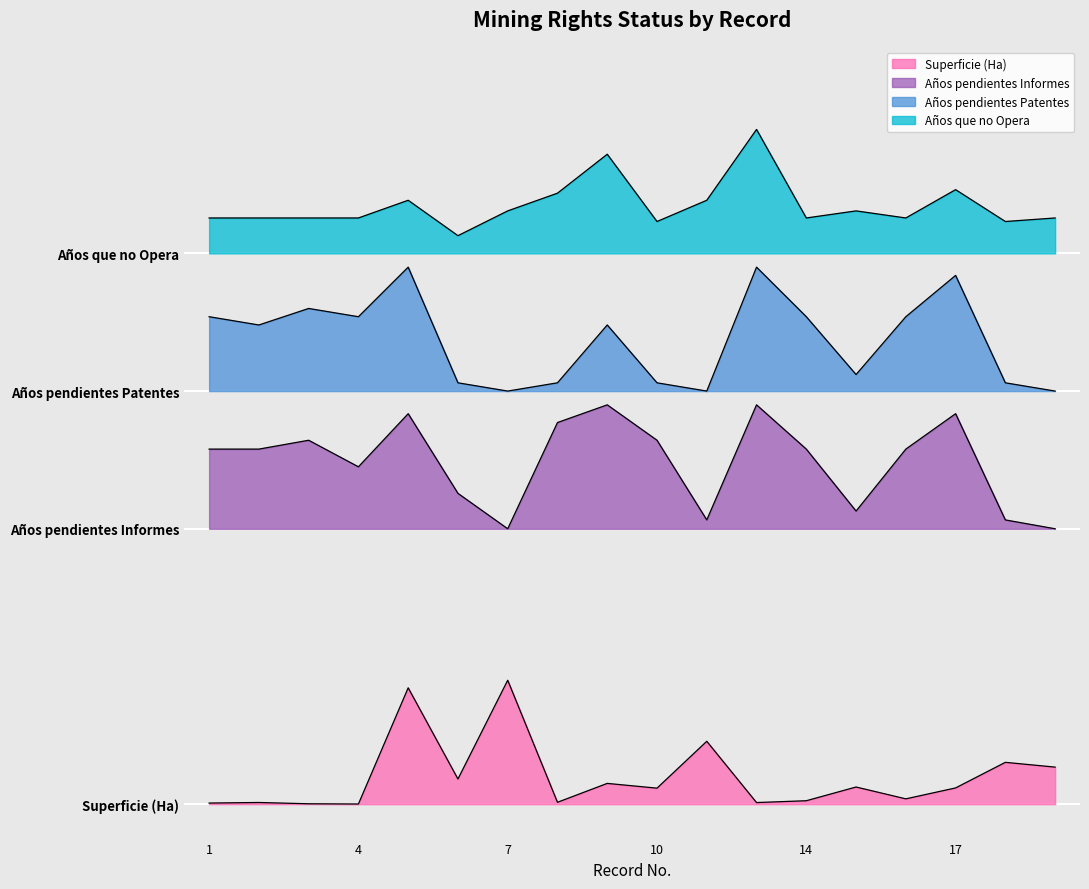

What is the value of the Superficie (Ha) point at the 16th from the left?

2.4